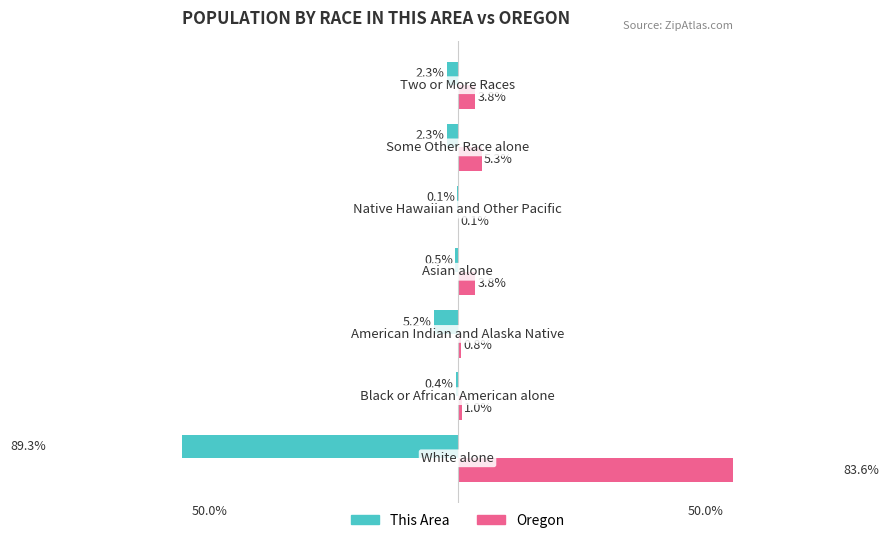

What are all the series names shown in the legend?

This Area, Oregon